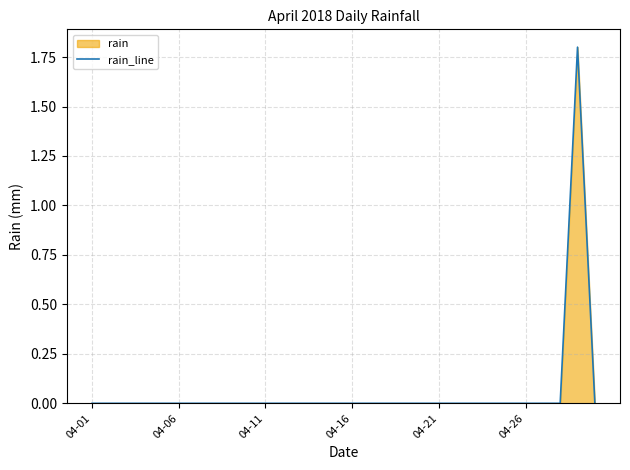

Reading left to right, transcribe all the data shown in this chart.

0.0	0.0	0.0	0.0	0.0	0.0	0.0	0.0	0.0	0.0	0.0	0.0	0.0	0.0	0.0	0.0	0.0	0.0	0.0	0.0	0.0	0.0	0.0	0.0	0.0	0.0	0.0	0.0	1.8	0.0